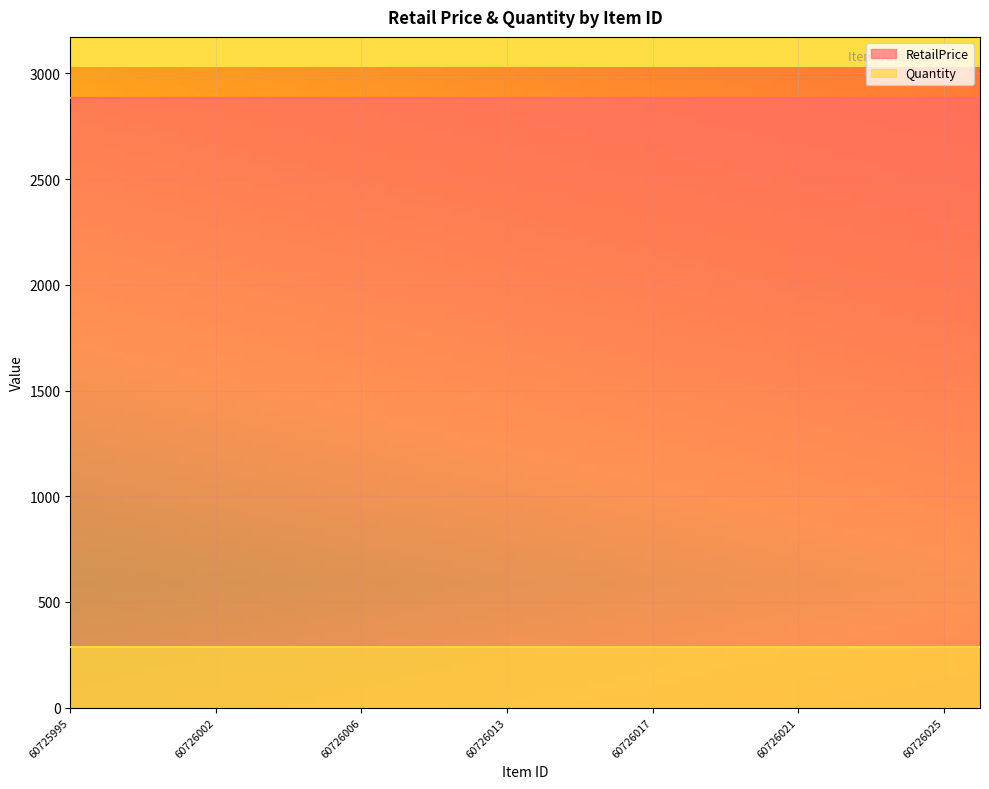

True or false: Quantity and RetailPrice intersect in this chart.

False